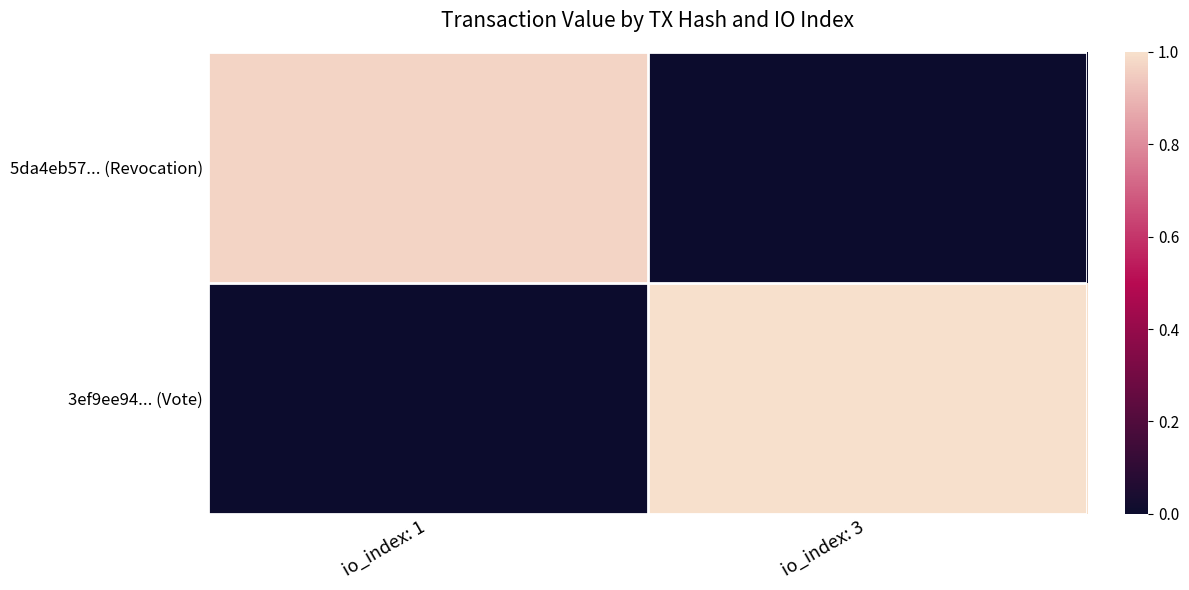

List the series in order of their peak value, highest first.

3ef9ee94... (Vote), 5da4eb57... (Revocation)